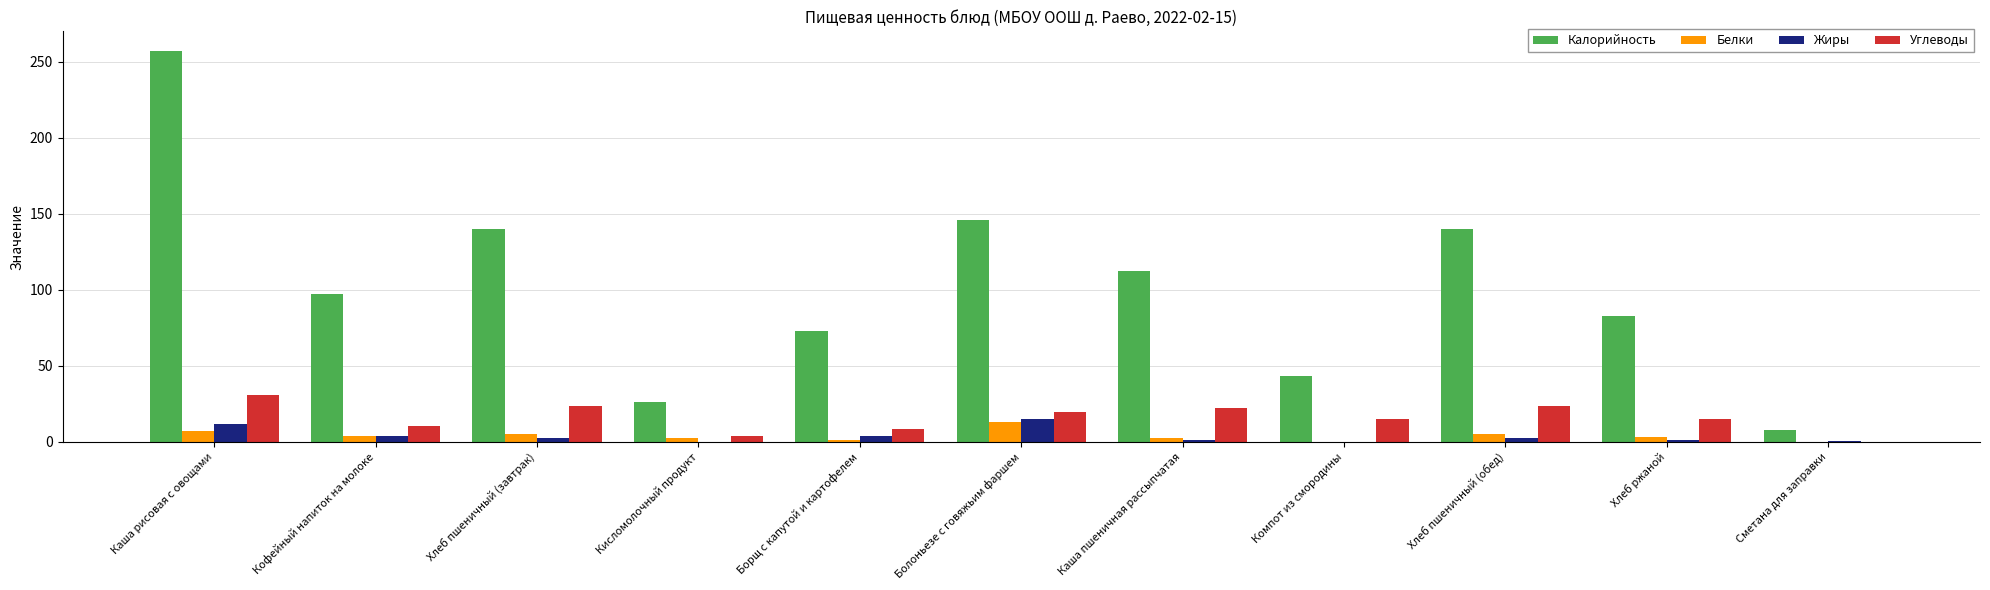

At which category is the sum across all series the highest?

Каша рисовая с овощами